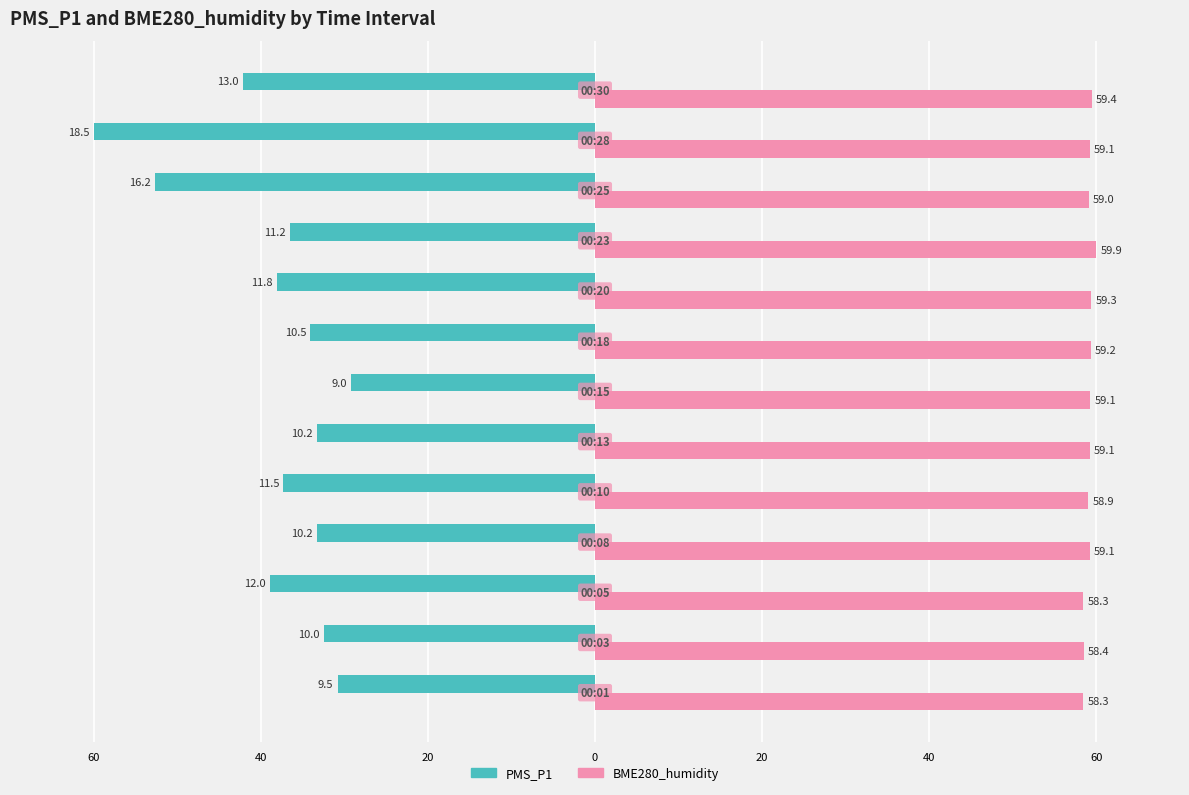

What are all the series names shown in the legend?

PMS_P1, BME280_humidity